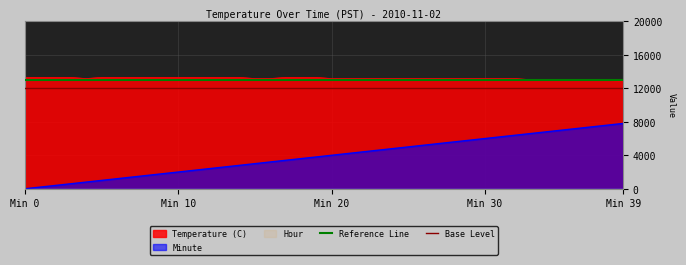

True or false: Temperature (C) and Minute cross at least once.

False